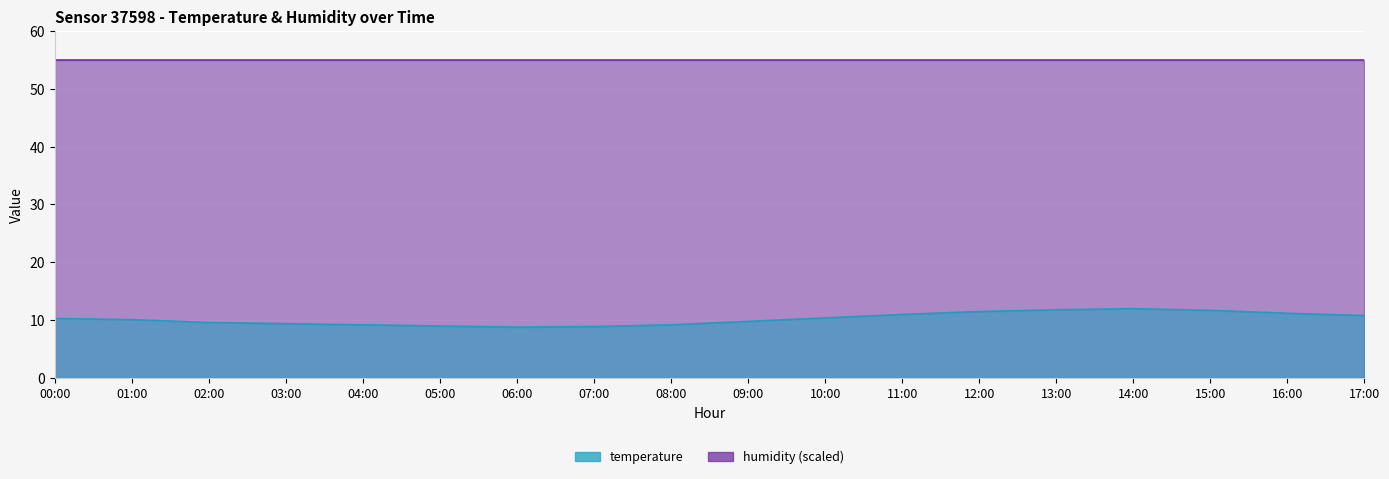

What is the difference between the second highest and minimum values?

3.0